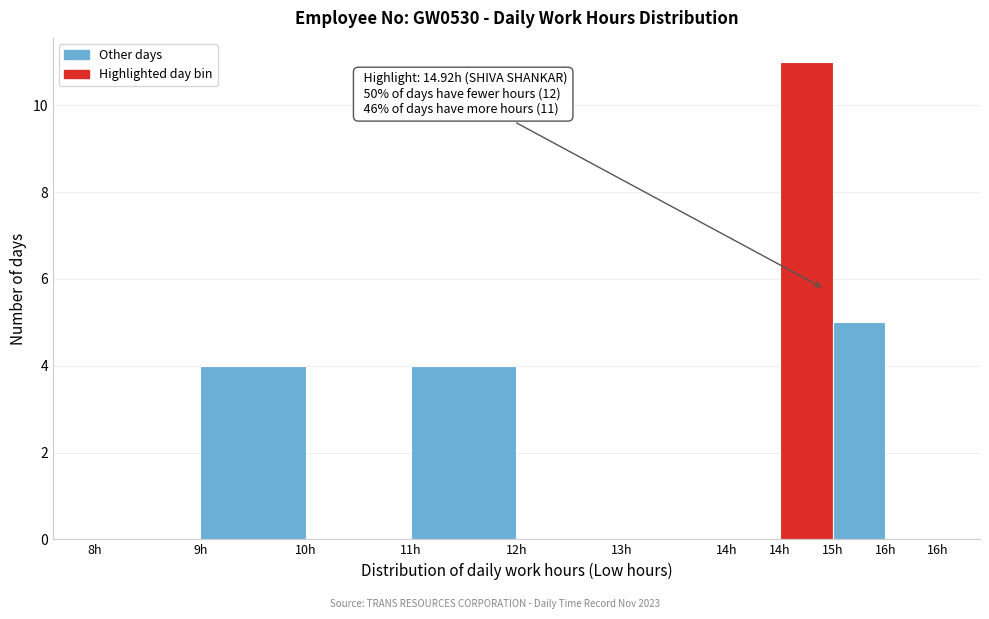

Are the bars horizontal?

No